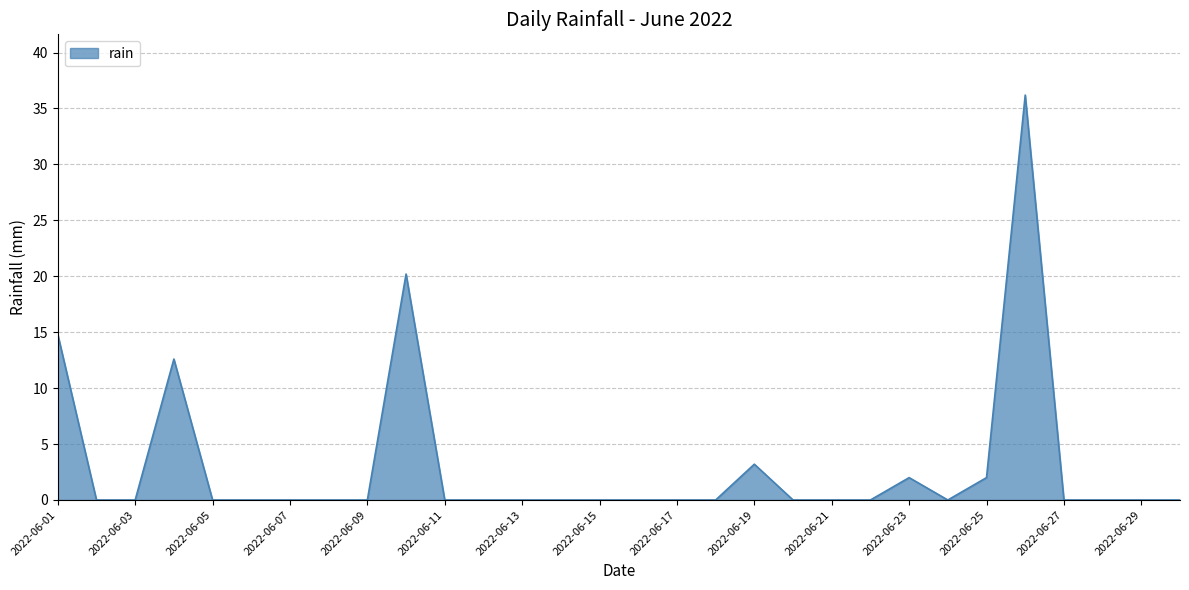

Reading right to left, list all the values displayed in this chart.

0.0	0.0	0.0	0.0	36.2	2.0	0.0	2.0	0.0	0.0	0.0	3.2	0.0	0.0	0.0	0.0	0.0	0.0	0.0	0.0	20.2	0.0	0.0	0.0	0.0	0.0	12.6	0.0	0.0	14.8